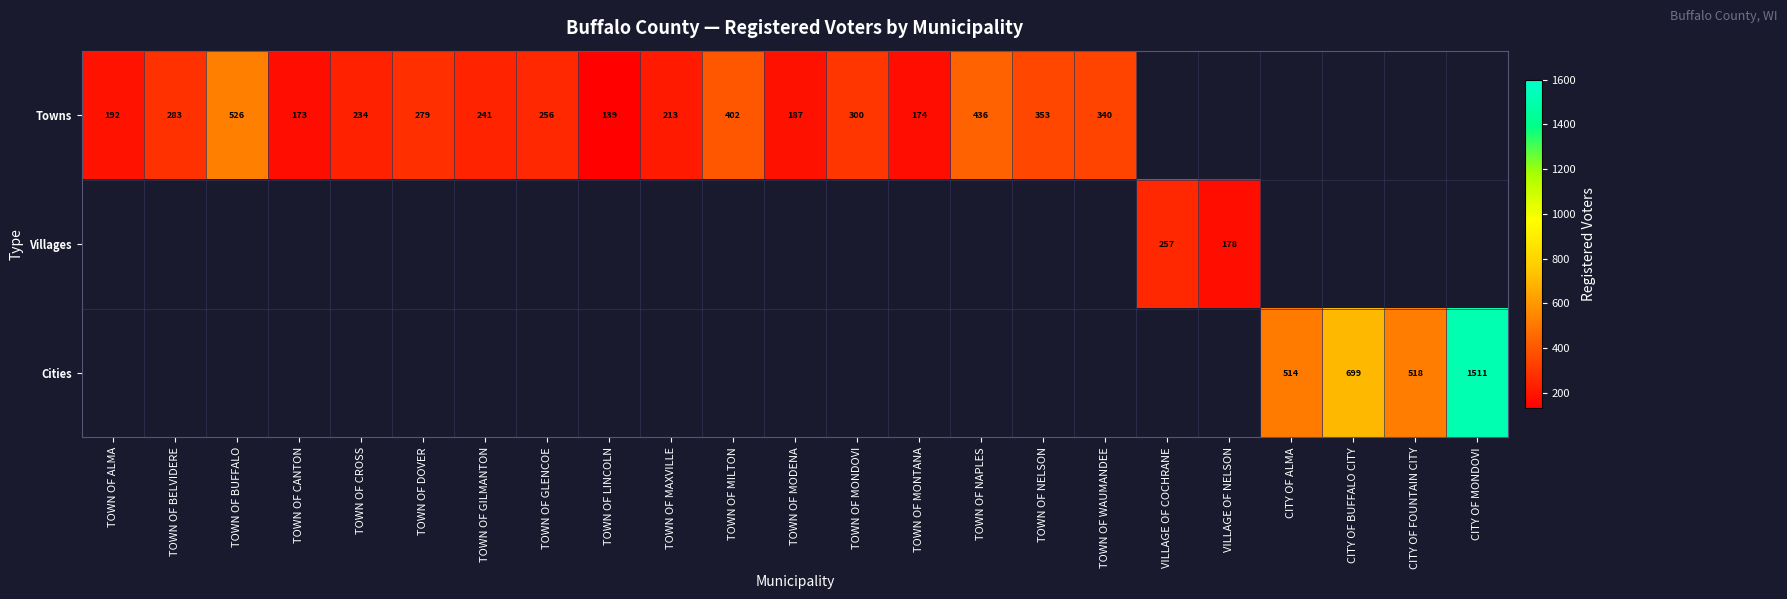

The value of Villages at VILLAGE OF COCHRANE is 83. True or false?

False